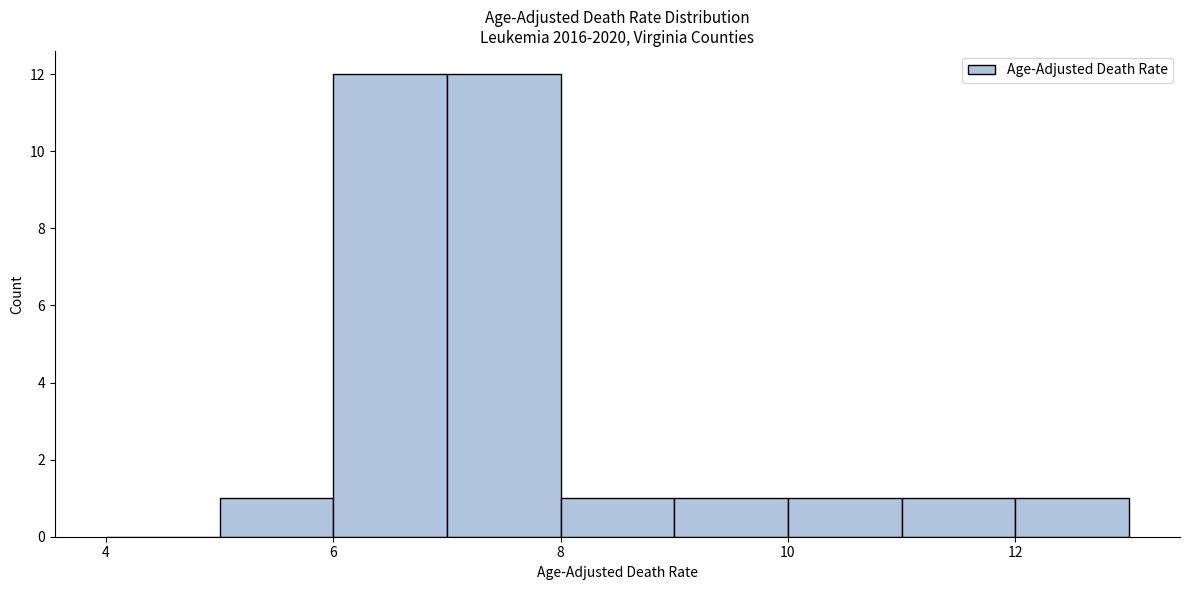

Reading left to right, transcribe this chart: for each bar, give the range it covers on the x-axis and its height. The values are not printed on the chart, so give them approximately, as read against the axis.

4 to 5: 0
5 to 6: 1
6 to 7: 12
7 to 8: 12
8 to 9: 1
9 to 10: 1
10 to 11: 1
11 to 12: 1
12 to 13: 1